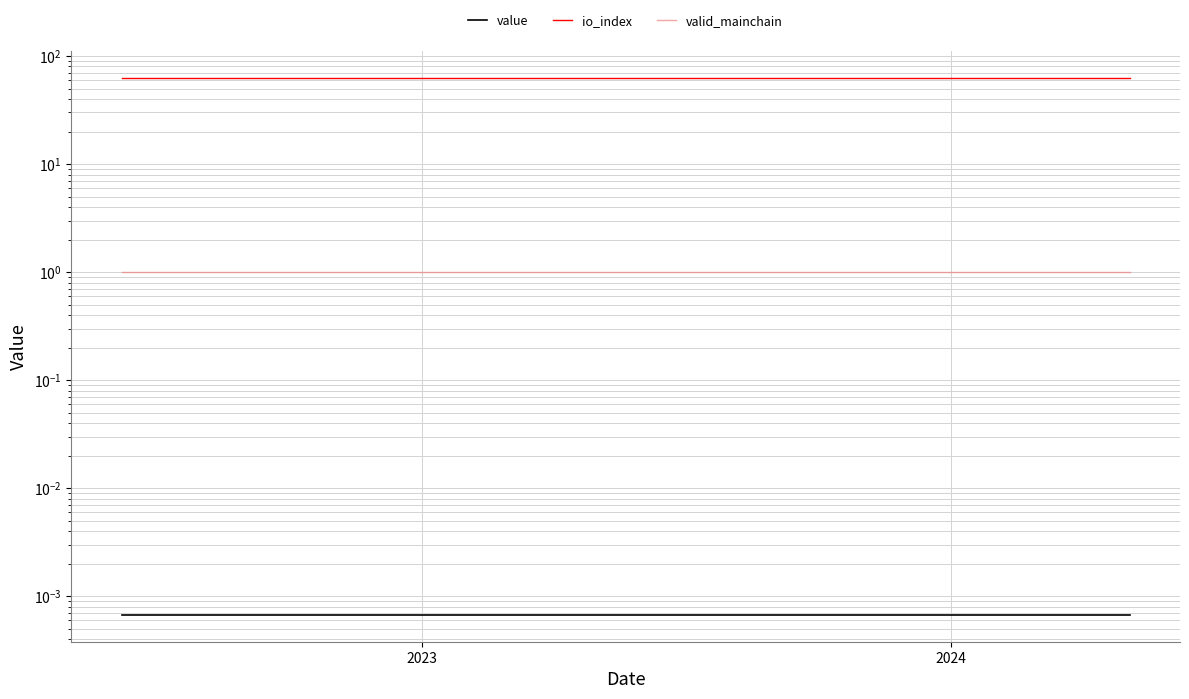

True or false: value and valid_mainchain intersect in this chart.

False